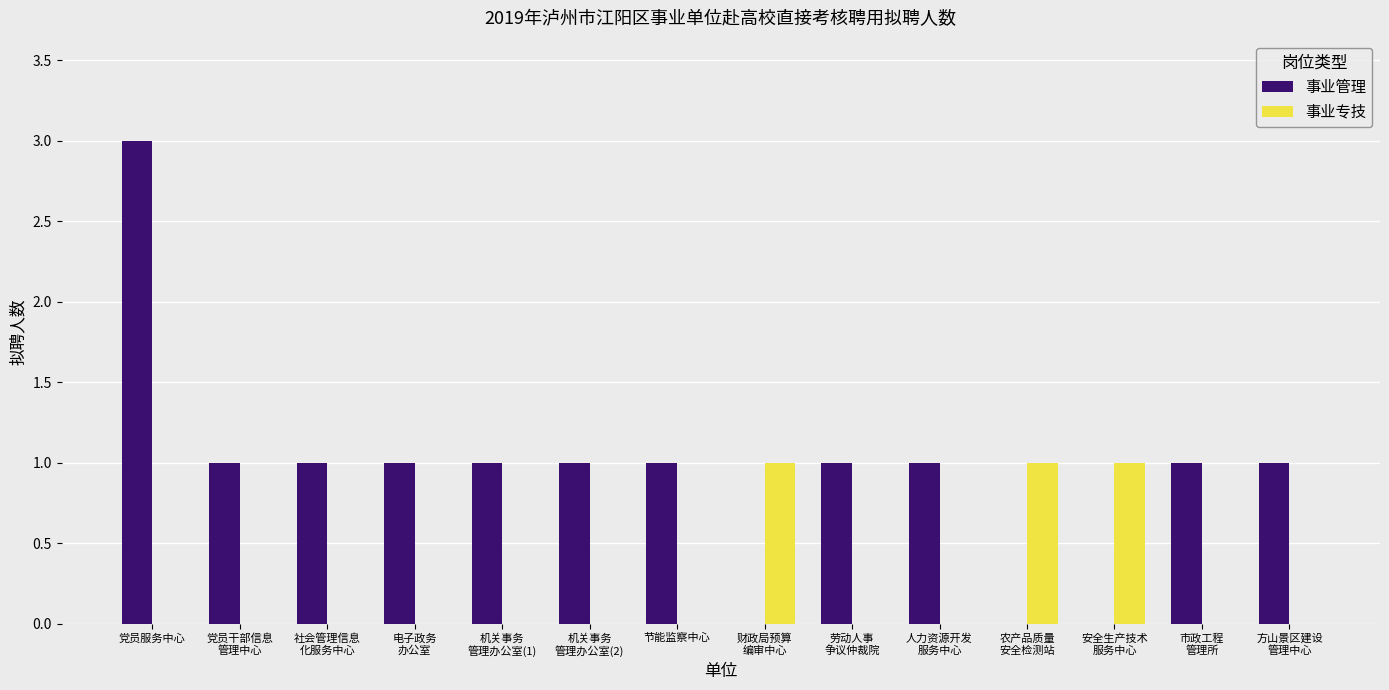

What are all the series names shown in the legend?

事业管理, 事业专技